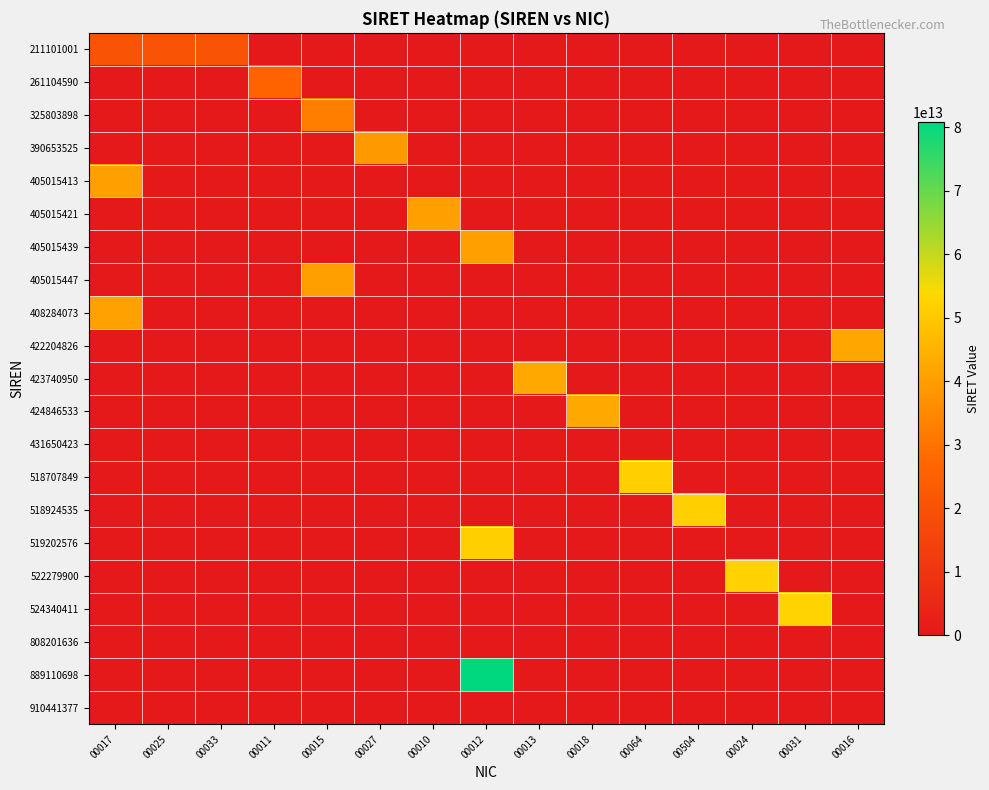

Which series has the largest range (max minus min)?

889110698